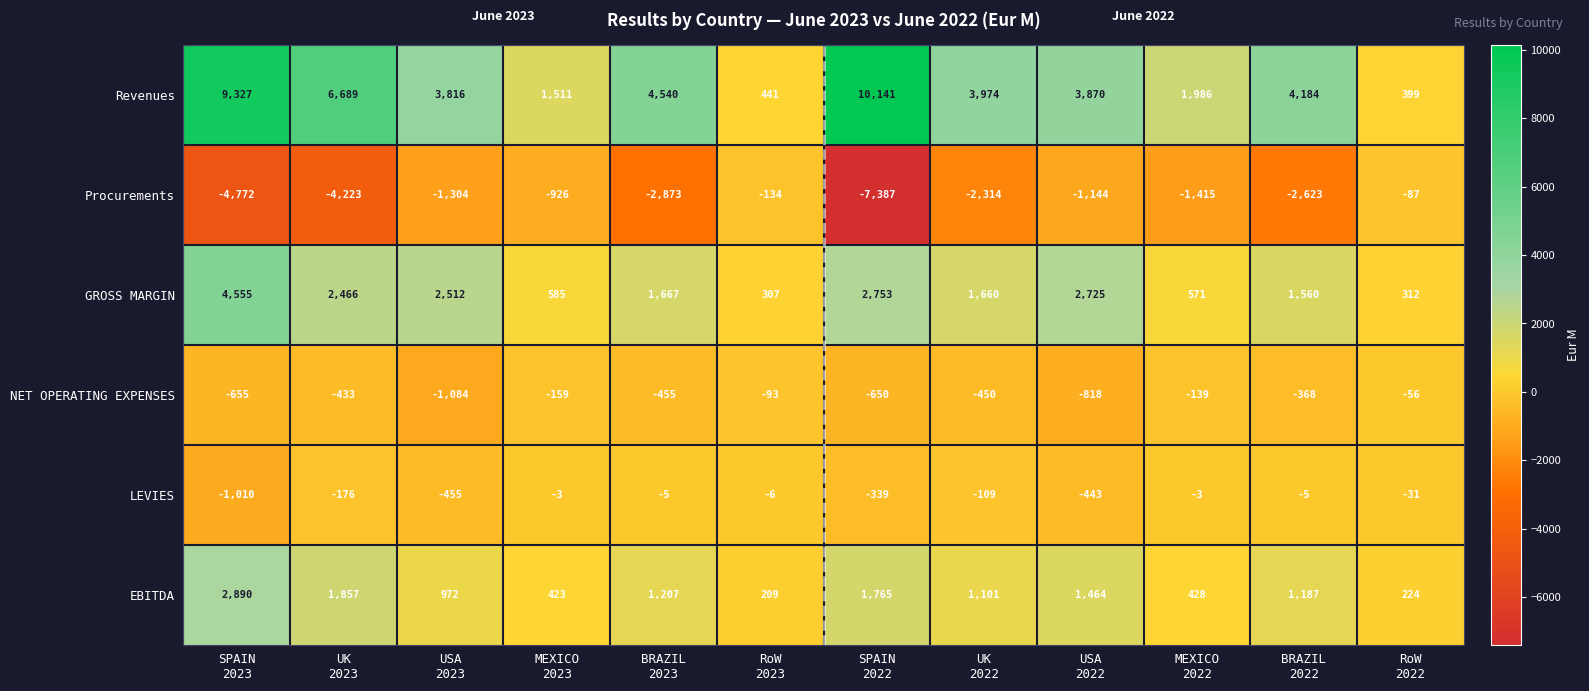

List the series in order of their peak value, lowest first.

Procurements, NET OPERATING EXPENSES, LEVIES, EBITDA, GROSS MARGIN, Revenues